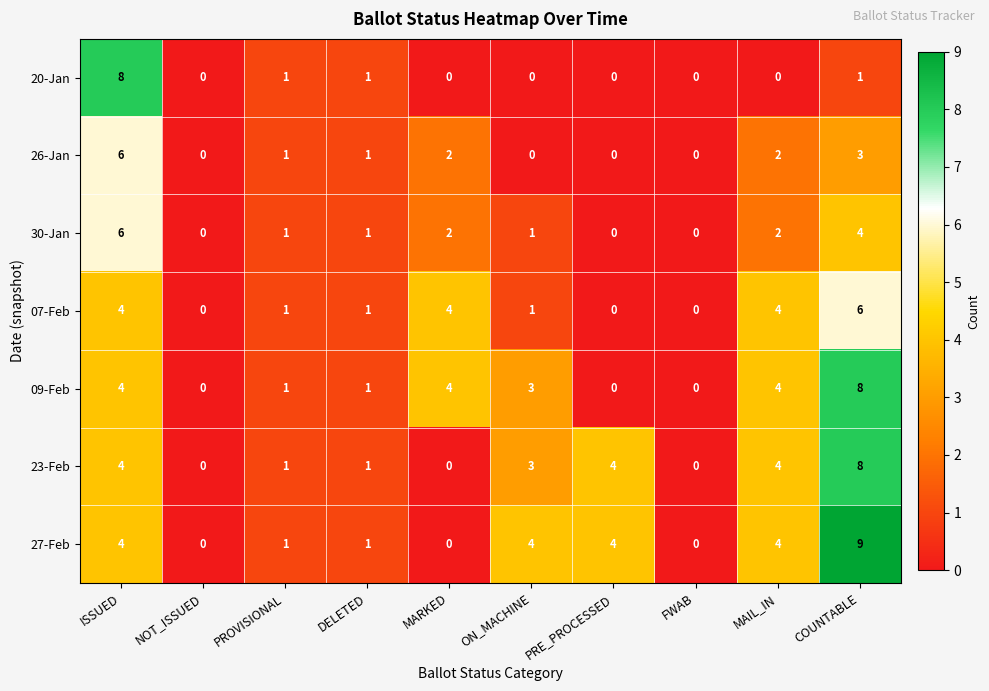

What is the sum of all 26-Jan values?

15